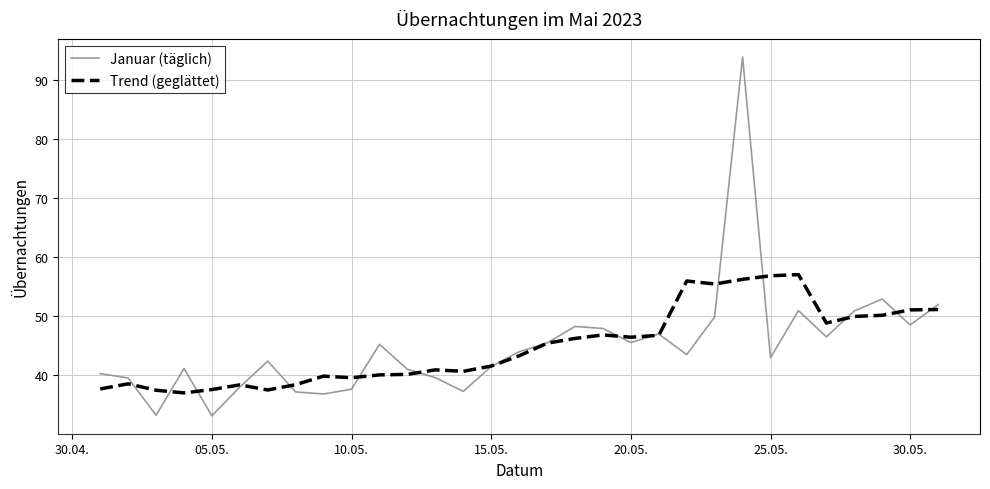

What is the maximum value for Januar (täglich)?

94.0